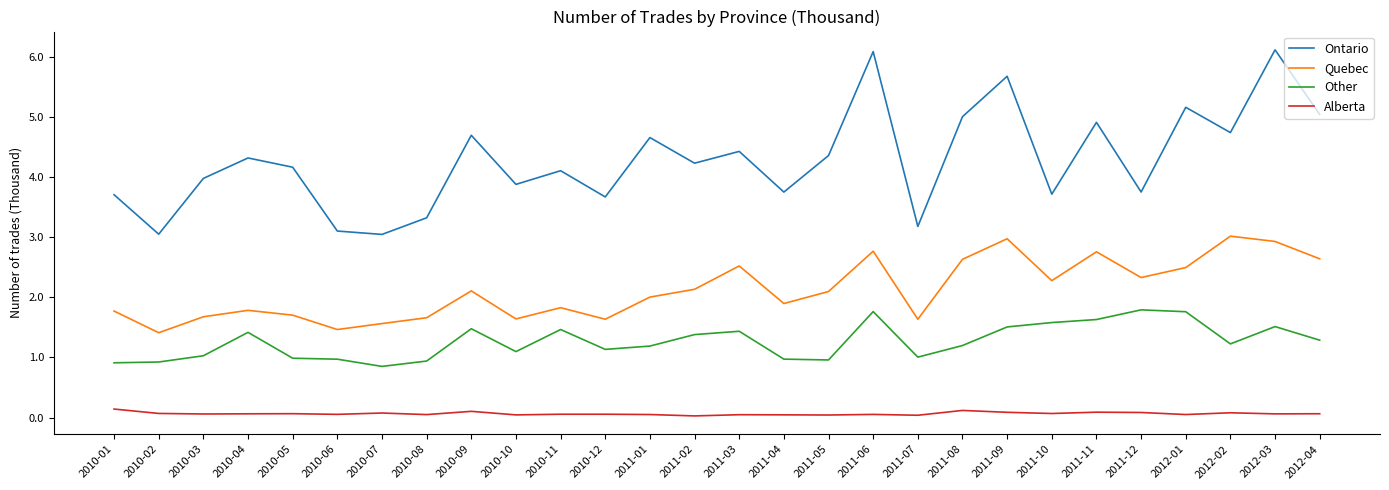

True or false: Alberta and Other cross at least once.

False